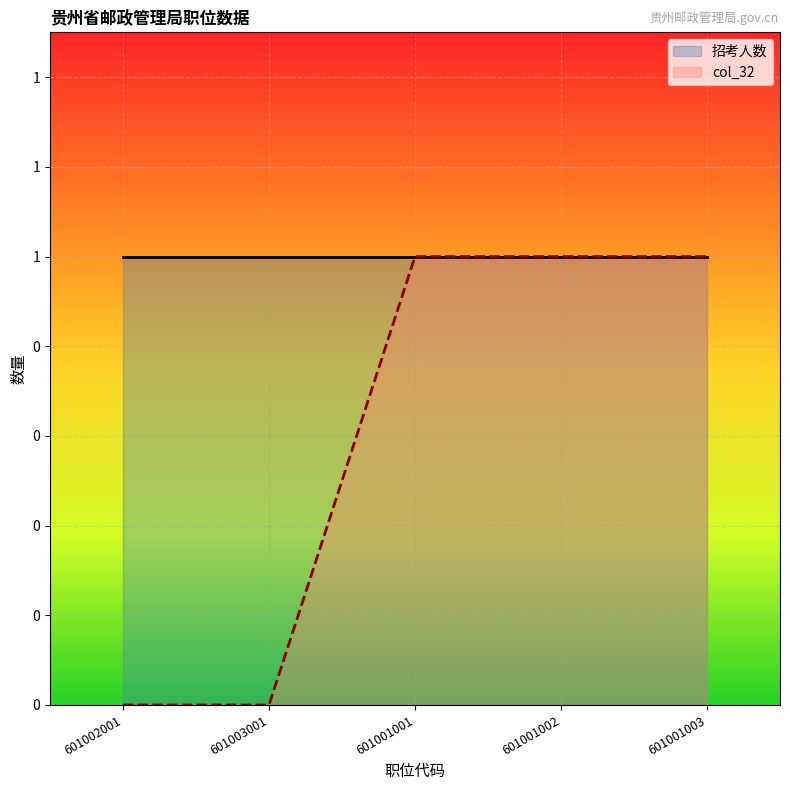

True or false: there are more than 1 points higher than both neighbors.

False